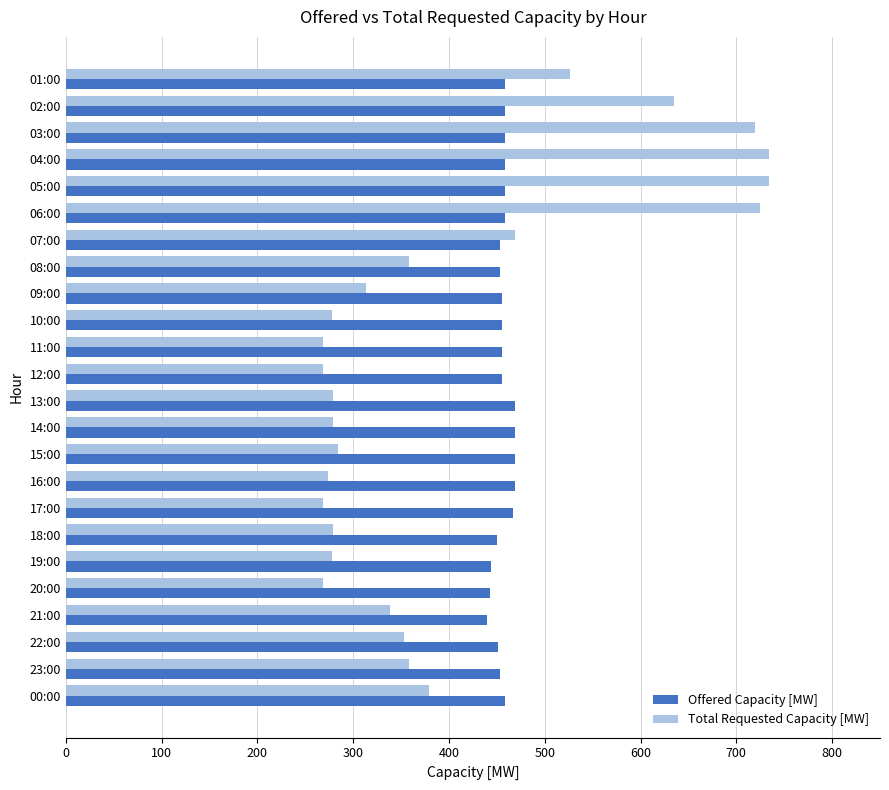

Which series has the widest spread of values?

Total Requested Capacity [MW]